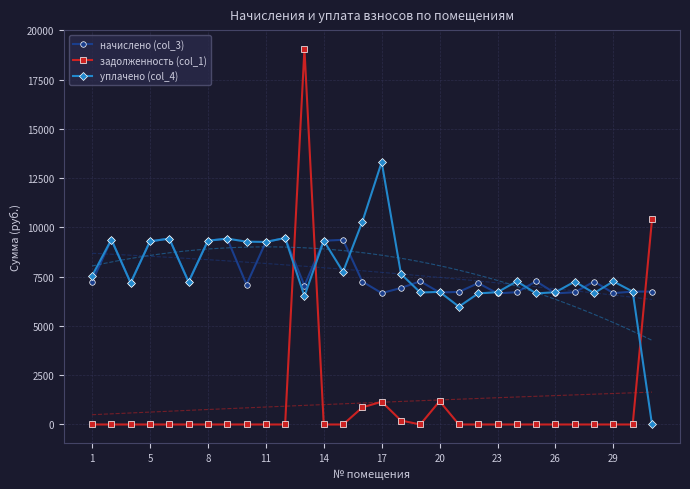

Which series has the widest spread of values?

задолженность (col_1)